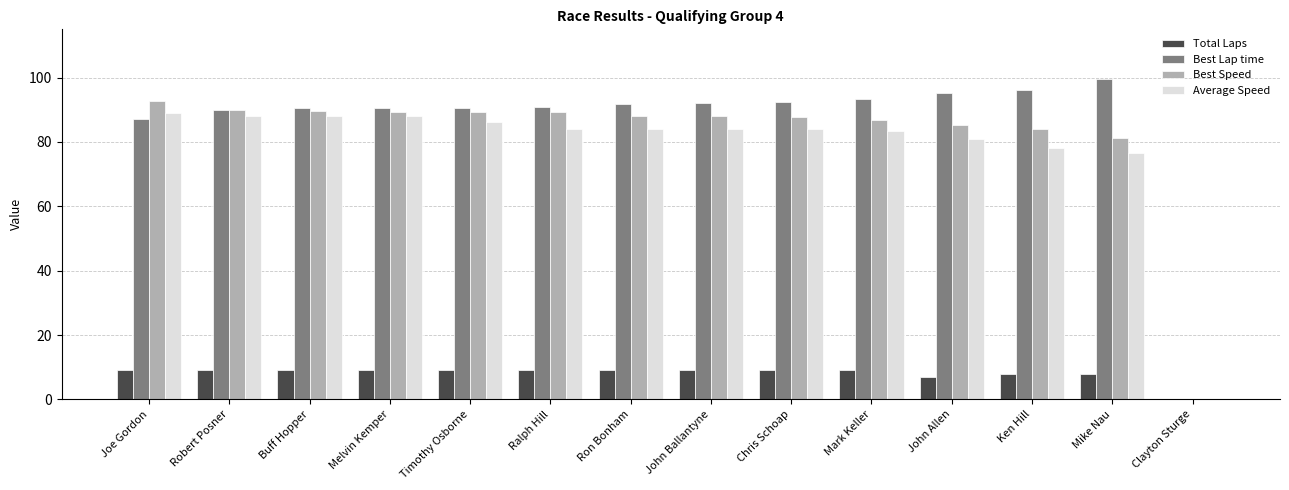

What is the total value across all series at Mike Nau?

265.6